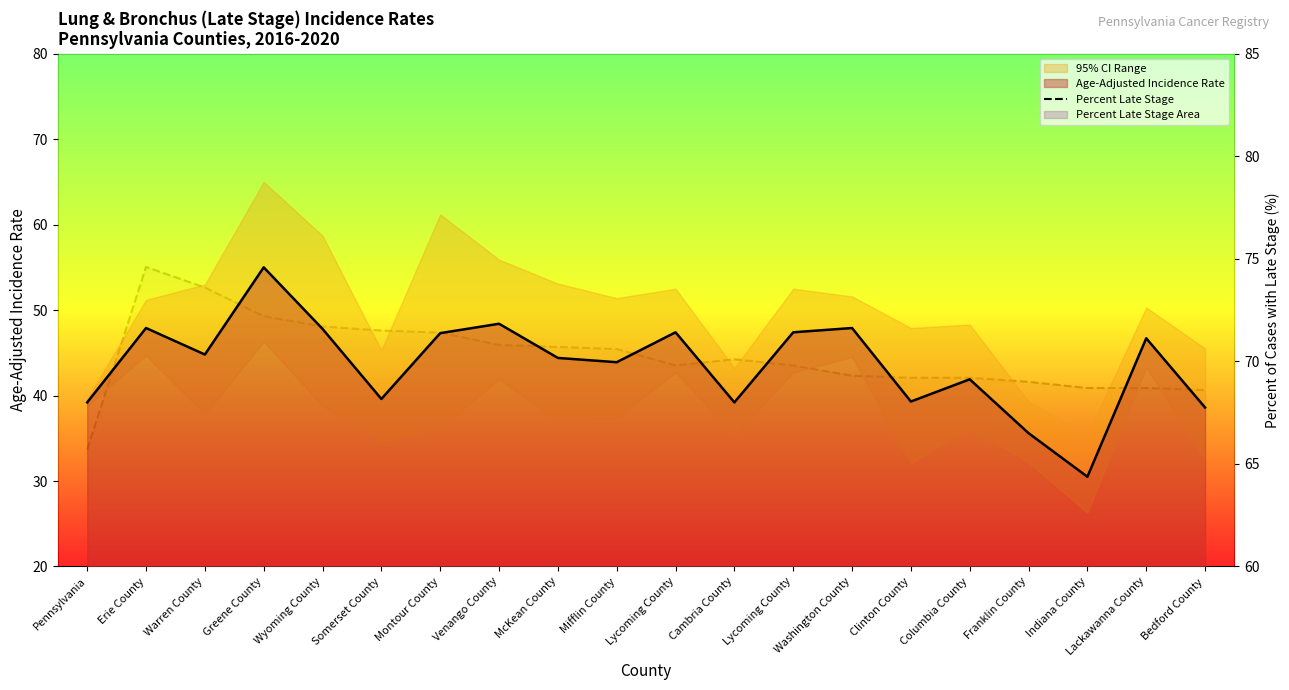

Which label corresponds to the smallest value in the chart?

Pennsylvania